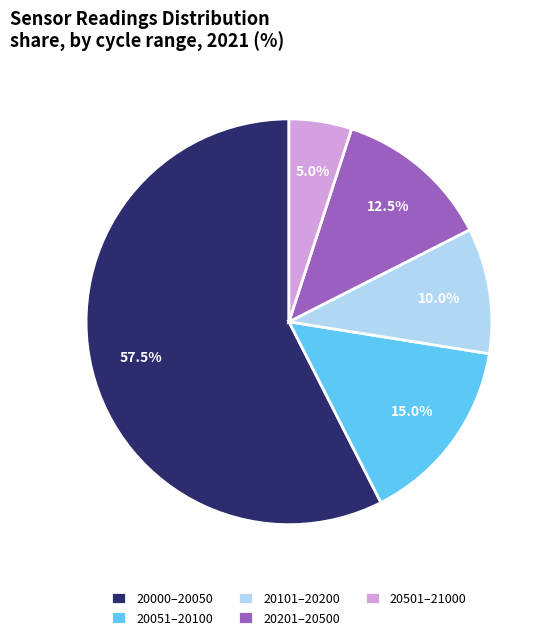

Which has a higher value, 20051–20100 or 20201–20500?

20051–20100